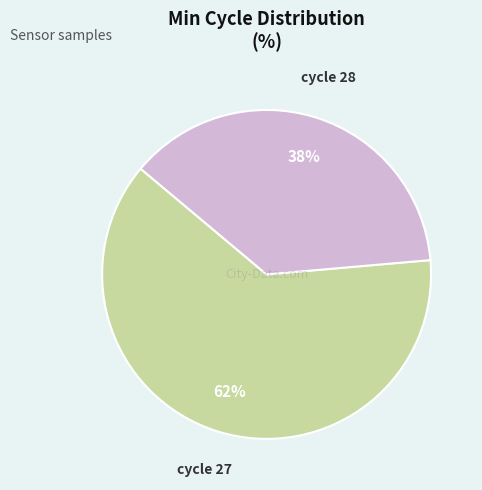

To the nearest percent, what is the average slice percentage?

50%